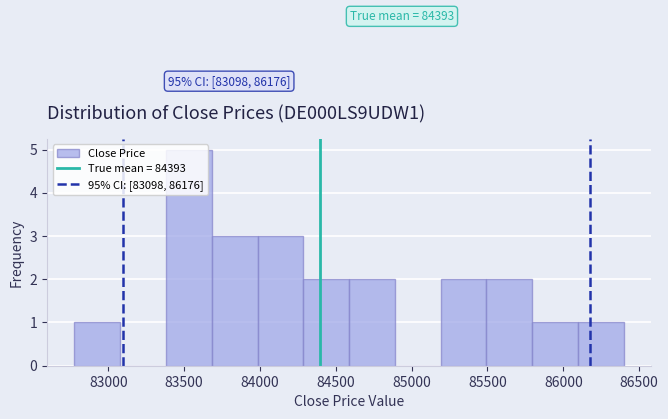

Which range on the x-axis has the tallest bar?

83400 to 83700